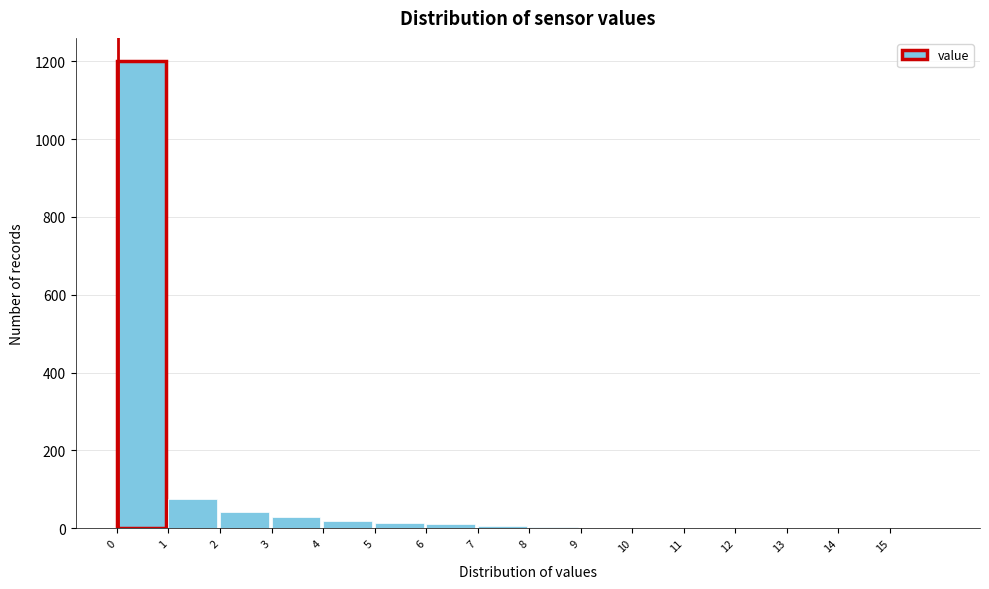

The chart shows a value of 1200 at 0. True or false?

True